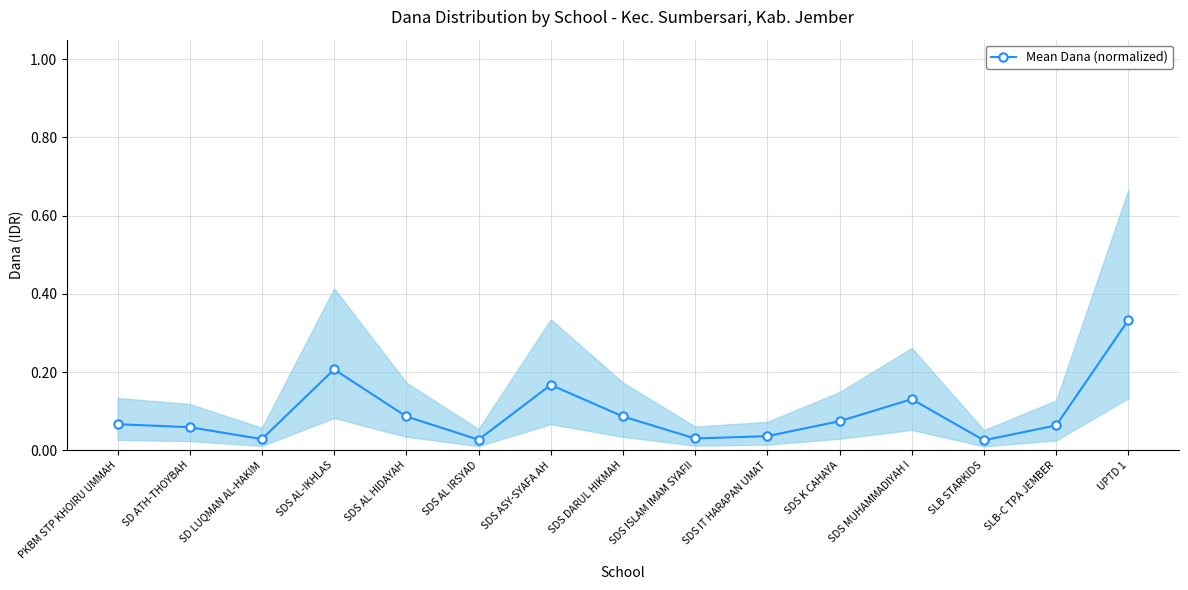

At which category does the data reach its first local valley?

SD LUQMAN AL-HAKIM